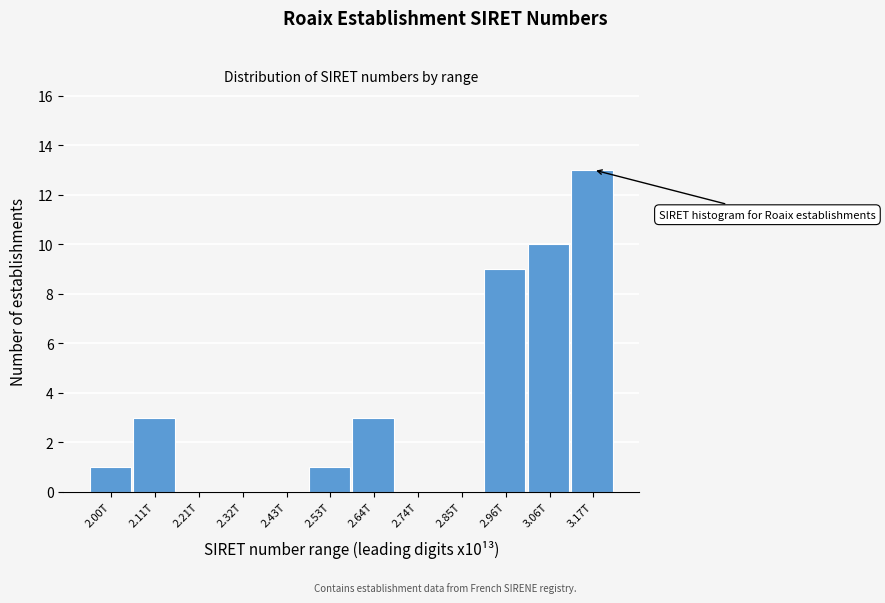

Reading left to right, list all the values displayed in this chart.

2.00T=1	2.11T=3	2.21T=0	2.32T=0	2.43T=0	2.53T=1	2.64T=3	2.74T=0	2.85T=0	2.96T=9	3.06T=10	3.17T=13